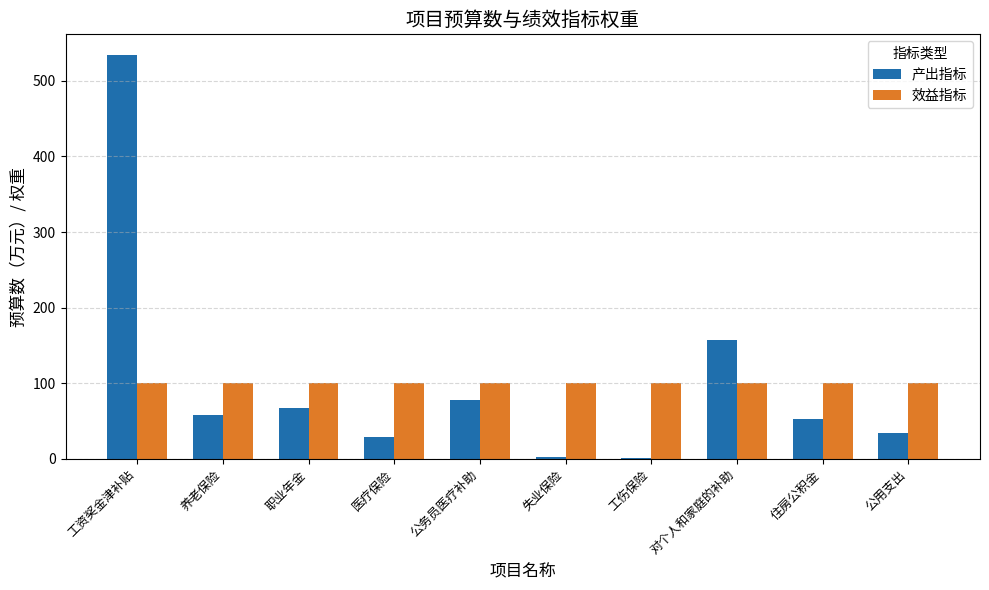

The value of 效益指标 at 医疗保险 is 25.1. True or false?

False